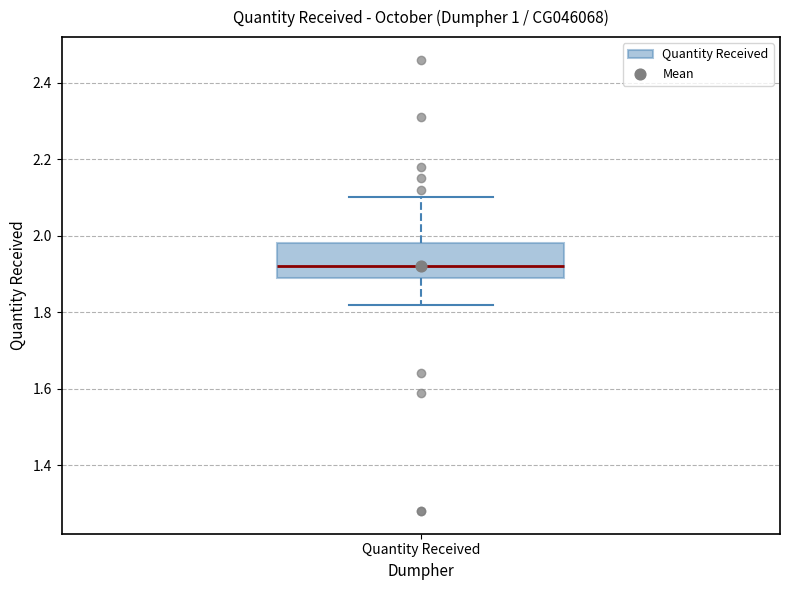

Read this box plot against the y-axis: the position of the median line, the range covered by the box, and the ends of both whiskers. The values are not printed on the chart, so give them approximately, as read against the axis.

median 1.92, box 1.90 to 1.98, whiskers 1.82 to 2.10